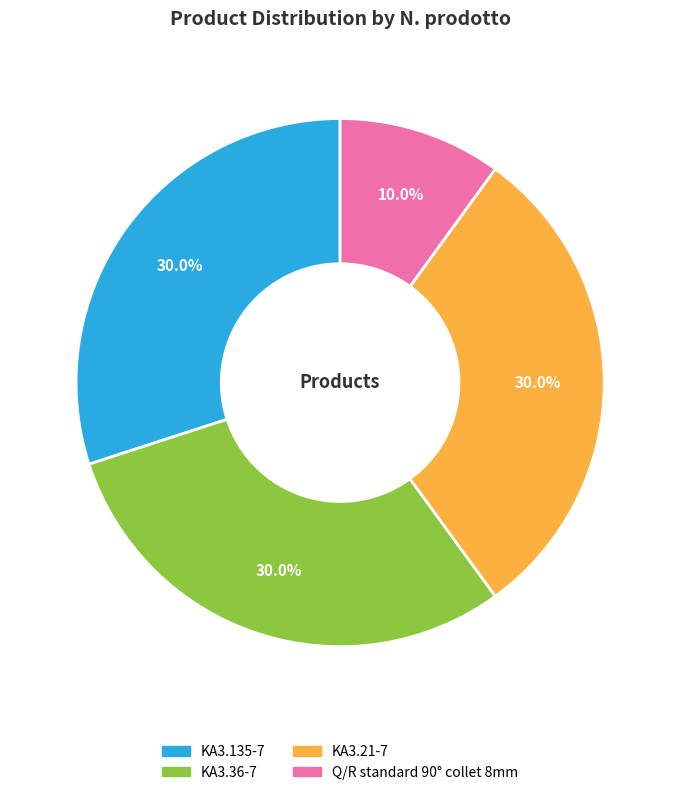

Approximately how many times larger is the value at KA3.21-7 compared to KA3.36-7?

1.0